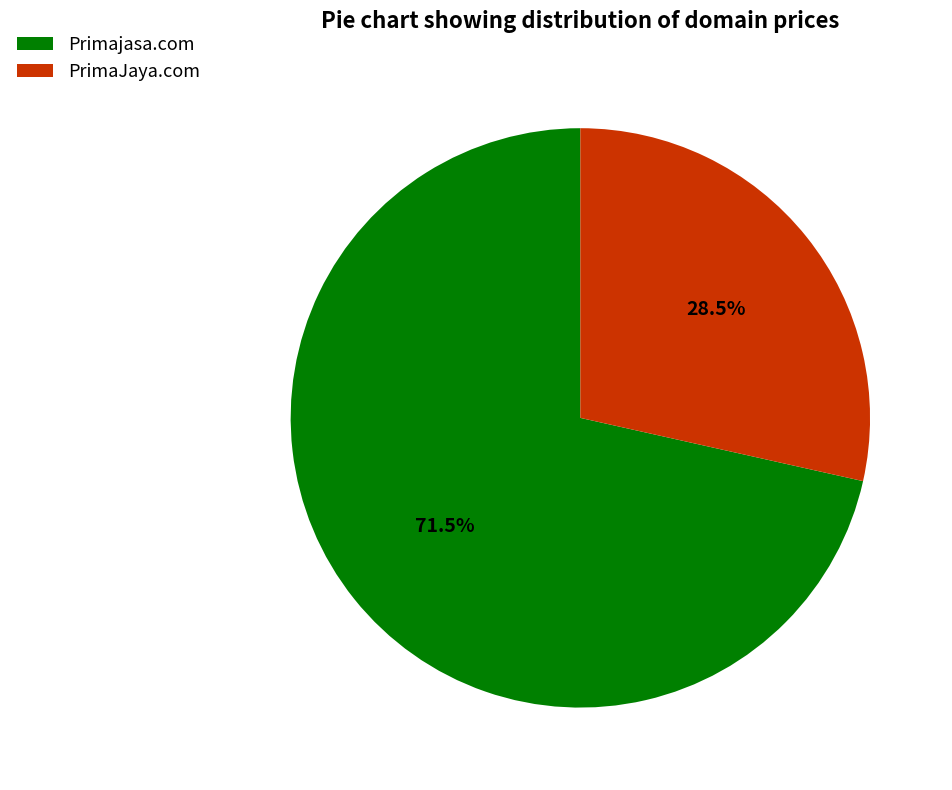

Which slice is the largest?

Primajasa.com